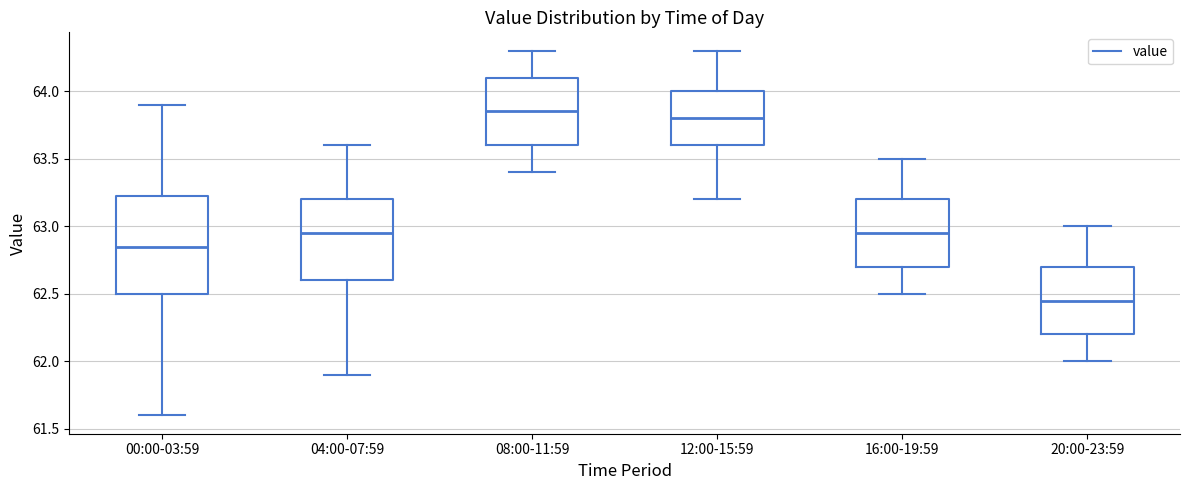

Reading left to right, read every box against the y-axis: the position of its median line, the range the box covers, and the ends of its whiskers. The values are not printed on the chart, so give them approximately, as read against the axis.

00:00-03:59: median 62.85, box 62.50 to 63.25, whiskers 61.60 to 63.90
04:00-07:59: median 62.95, box 62.60 to 63.20, whiskers 61.90 to 63.60
08:00-11:59: median 63.85, box 63.60 to 64.10, whiskers 63.40 to 64.30
12:00-15:59: median 63.80, box 63.60 to 64.00, whiskers 63.20 to 64.30
16:00-19:59: median 62.95, box 62.70 to 63.20, whiskers 62.50 to 63.50
20:00-23:59: median 62.45, box 62.20 to 62.70, whiskers 62.00 to 63.00